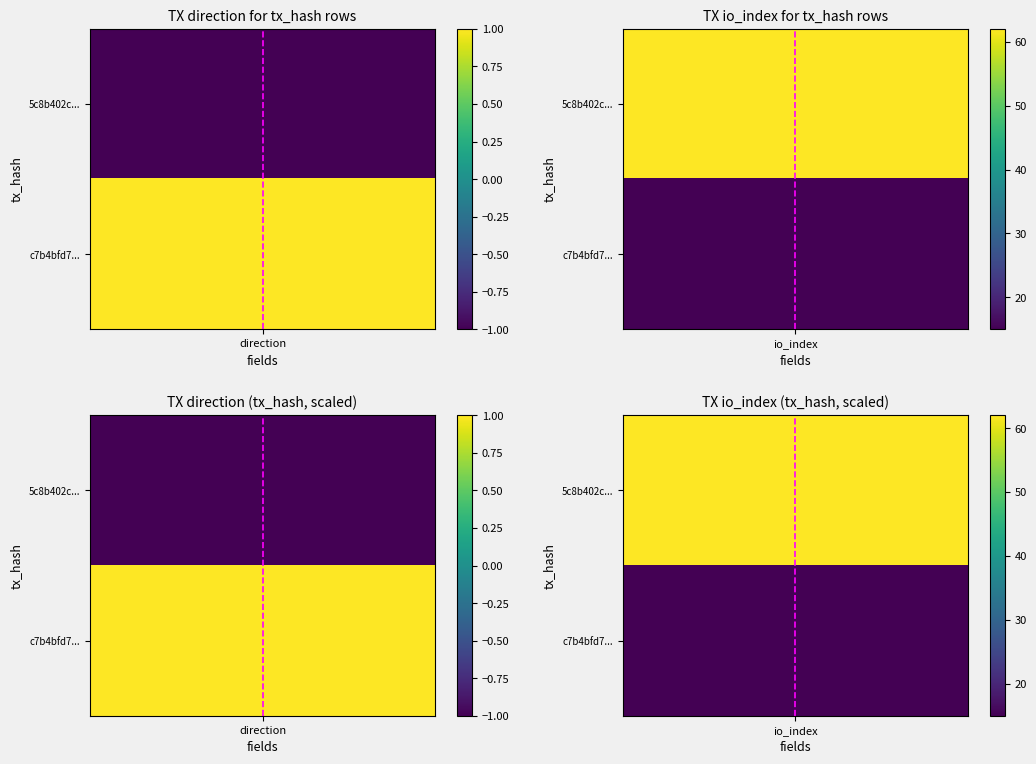

What is the difference between the highest and lowest values at 1?

47